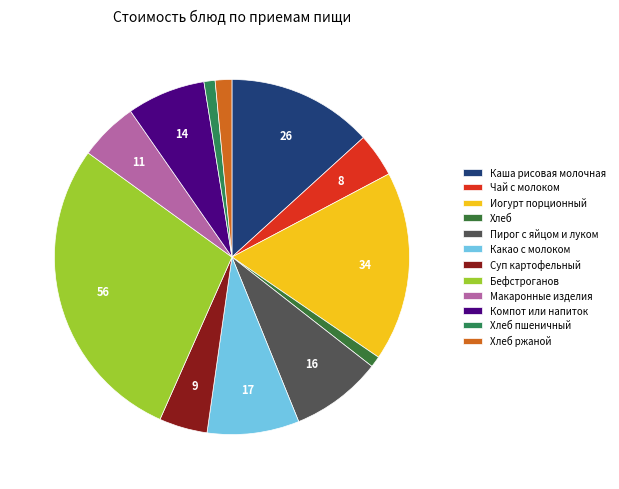

Is there any slice that represents more than half of the pie?

No